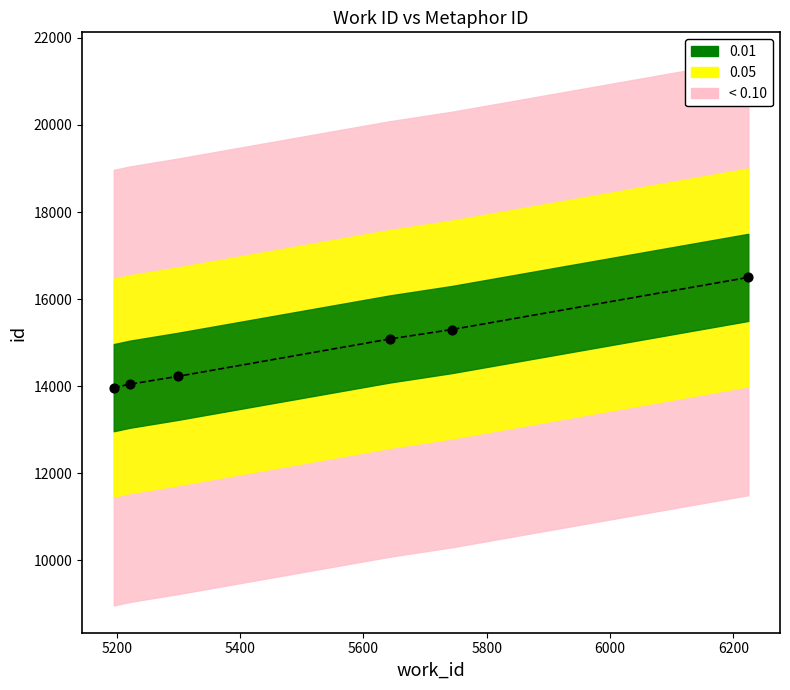

What is the change in value from 5195 to 5643?

+1119